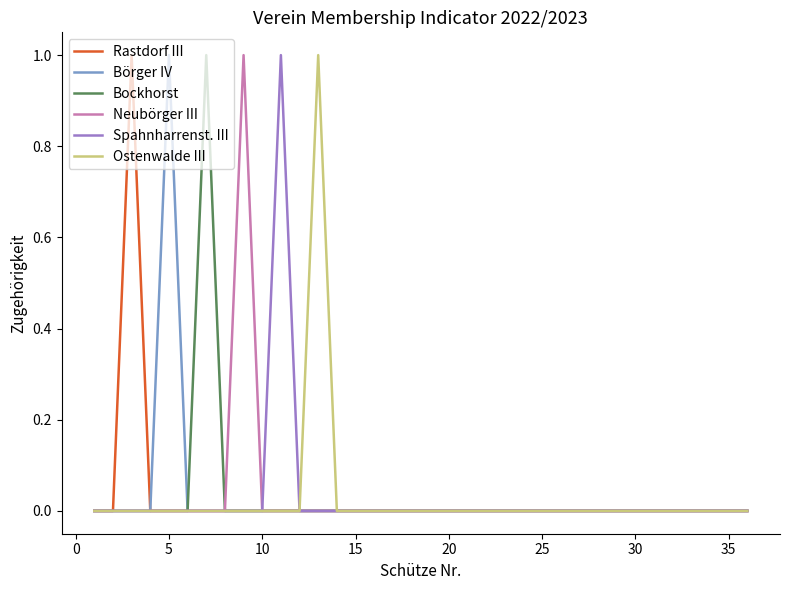

True or false: Spahnharrenst. III has more than 0 interior local peaks.

True